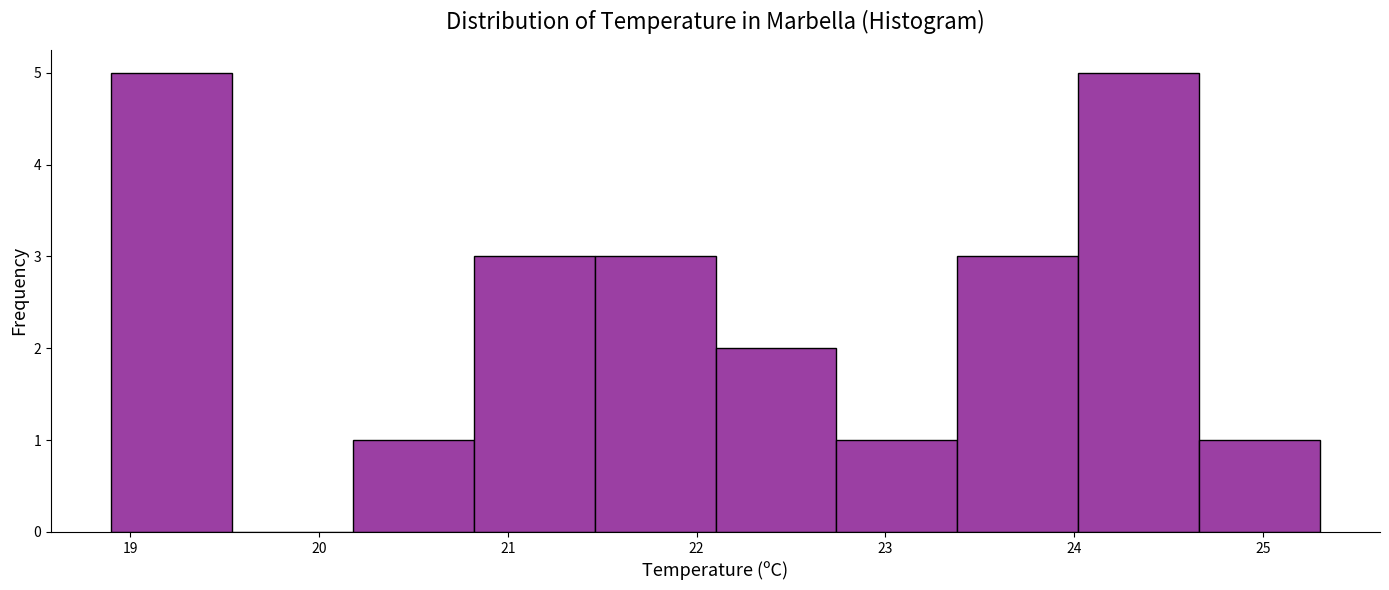

Reading left to right, list every bar in this chart as the range it spans on the x-axis followed by its height. Neither the bar edges nor the heights are printed on the chart, so give them approximately, as read against the axes.

18.90 to 19.54: 5
19.54 to 20.18: 0
20.18 to 20.82: 1
20.82 to 21.46: 3
21.46 to 22.10: 3
22.10 to 22.74: 2
22.74 to 23.38: 1
23.38 to 24.02: 3
24.02 to 24.66: 5
24.66 to 25.30: 1